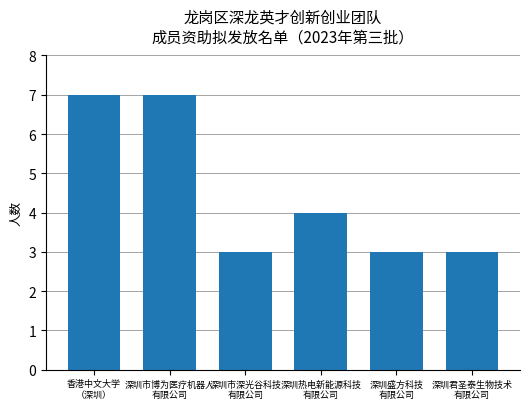

What is the difference between the second highest and minimum values?

4